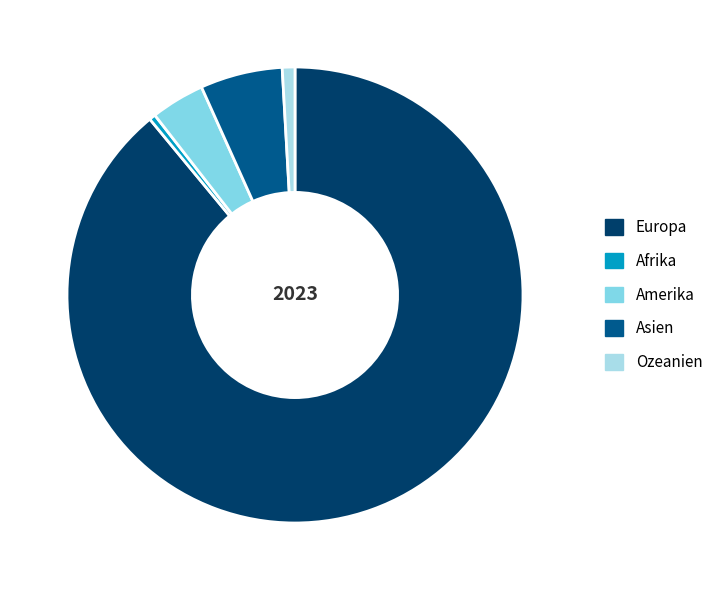

True or false: Amerika accounts for 19% of the total.

False